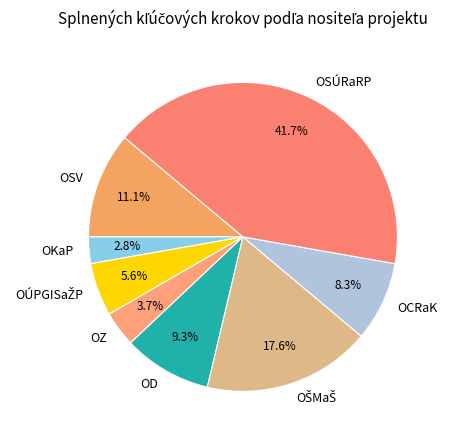

Is there a majority slice in this chart?

No